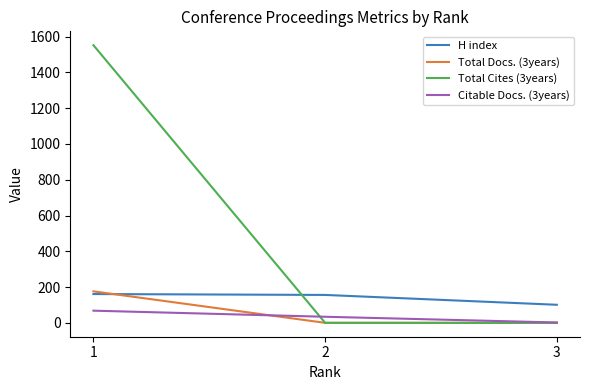

What is the sum of all Citable Docs. (3years) values?

104